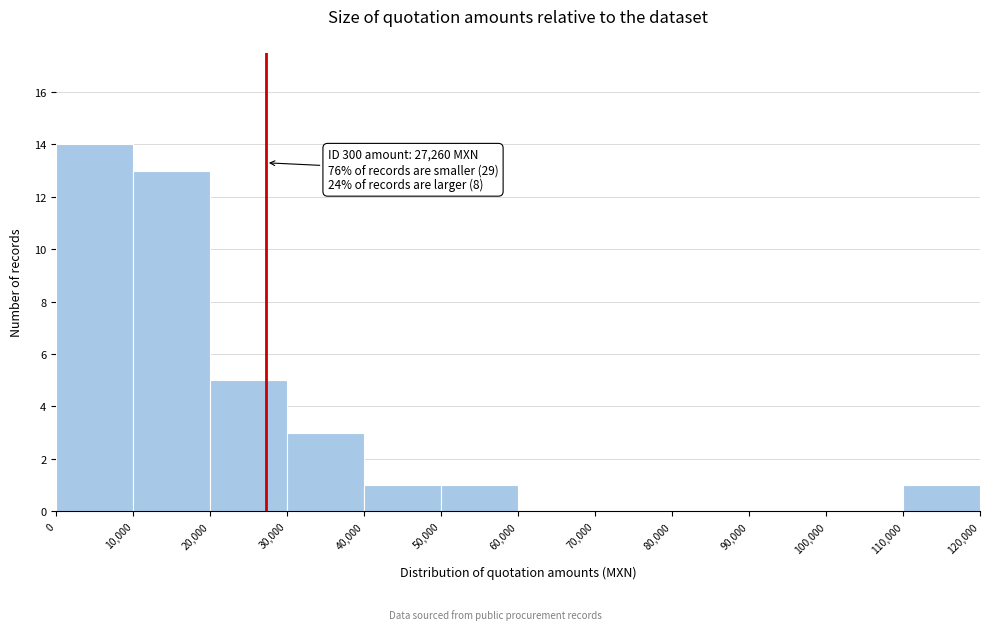

Which range on the x-axis has the tallest bar?

0 to 10,000